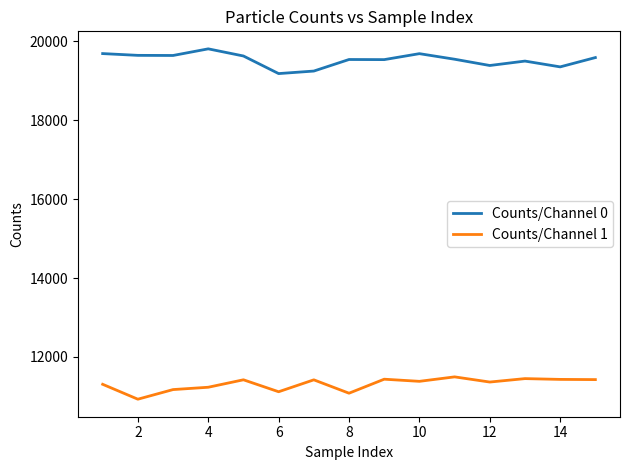

Does the chart display data point markers on the line(s)?

No